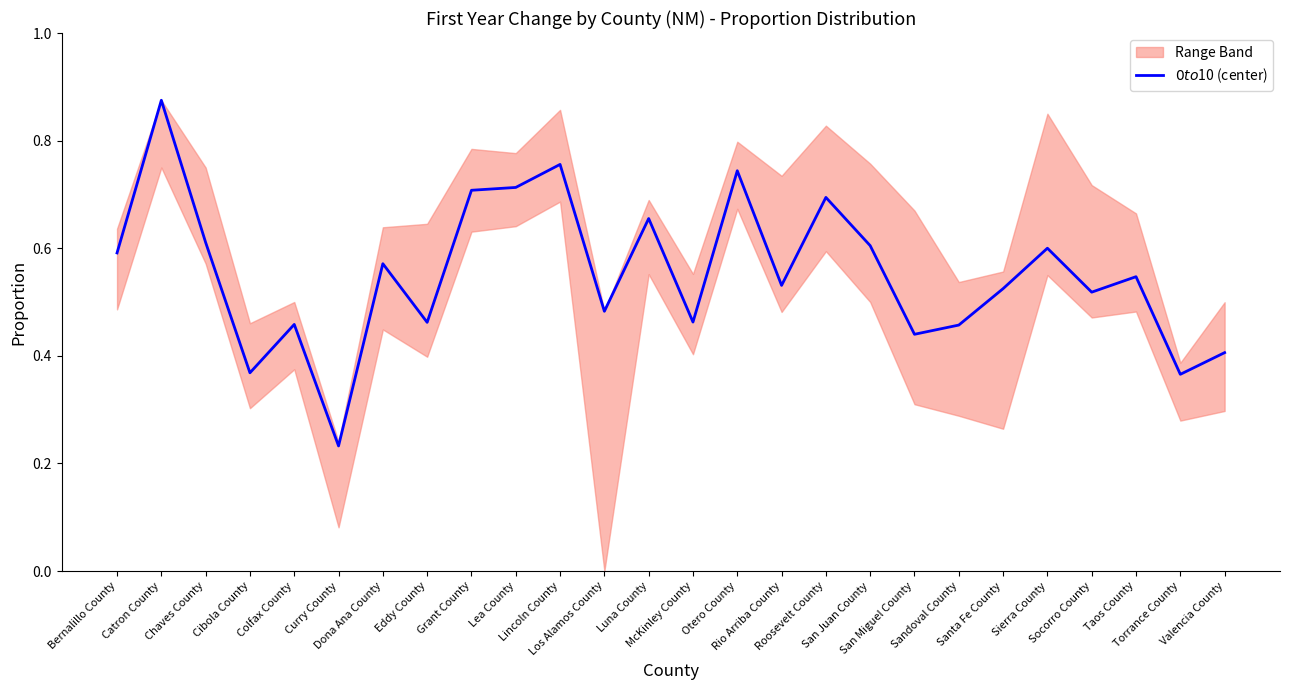

Which category has the highest value across all series?

Catron County